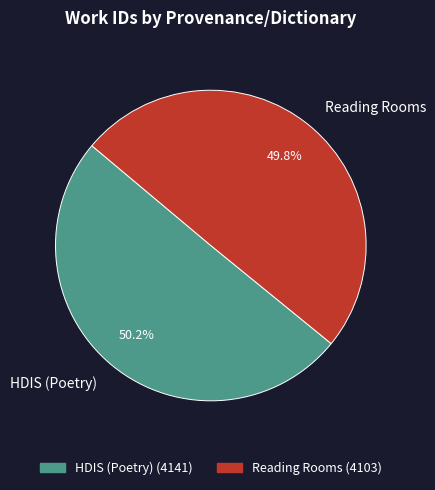

Is the sum of Reading Rooms and HDIS (Poetry) greater than half?

Yes